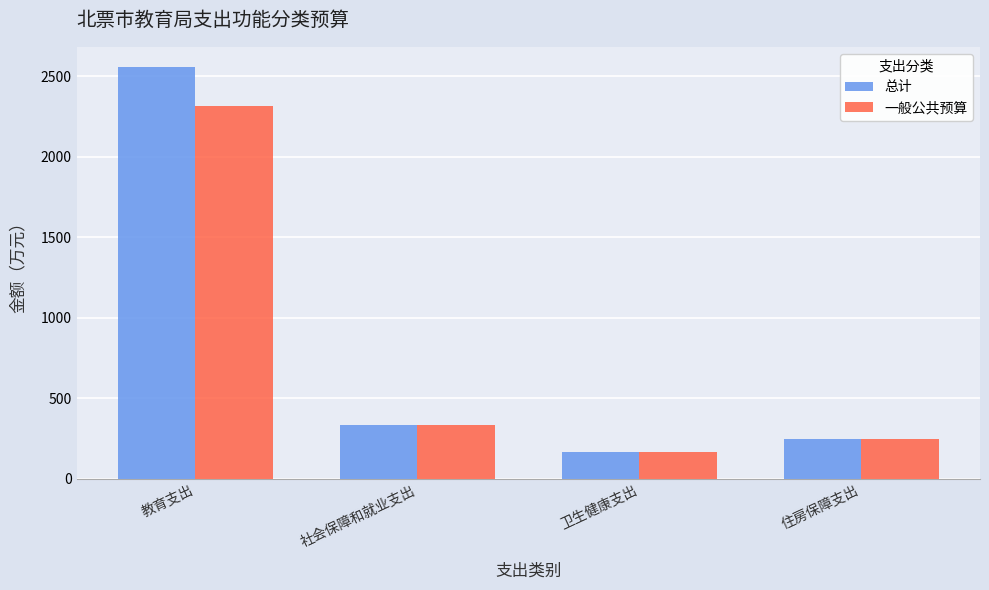

How many data points in 一般公共预算 are less than 332?

2